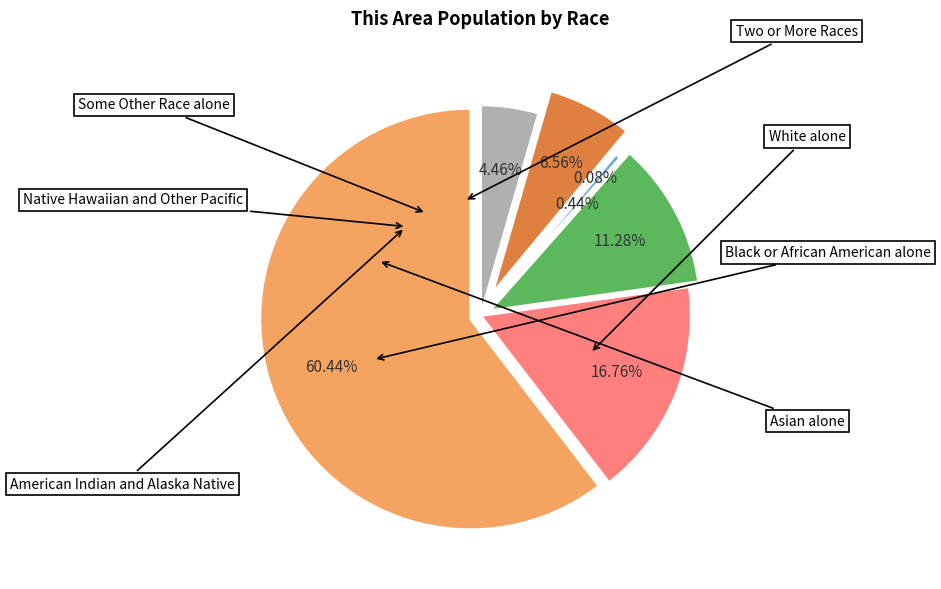

Which slice is the largest?

White alone